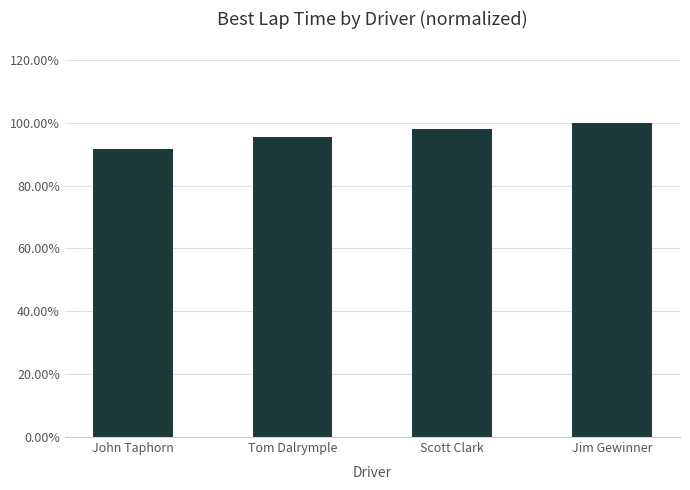

The value at Tom Dalrymple is 1.0. True or false?

True